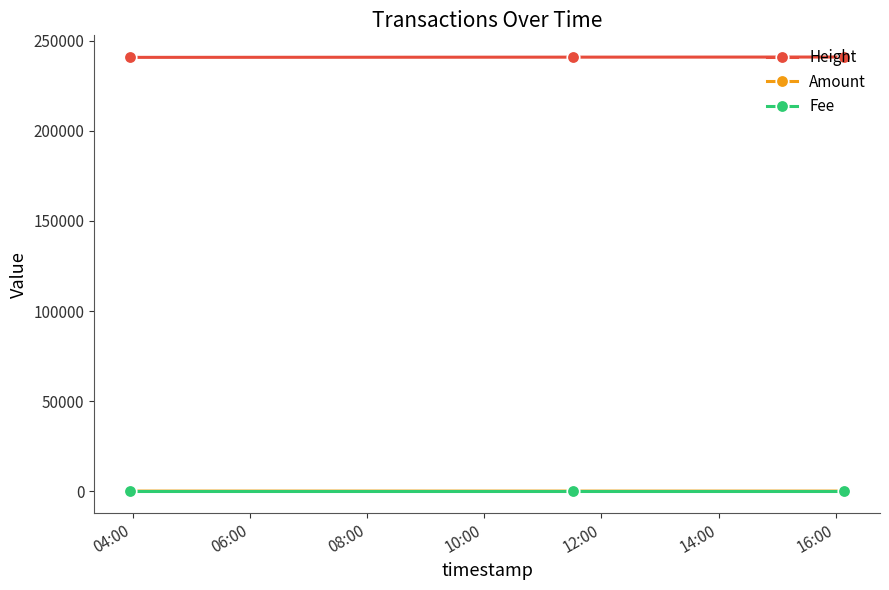

What is the greatest value displayed?

241032